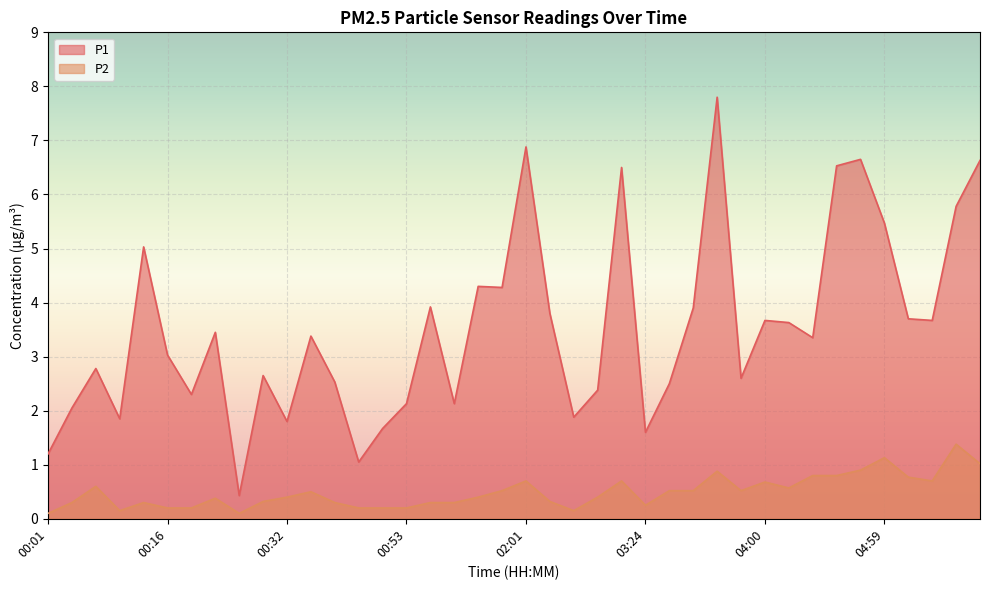

True or false: P2 and P1 intersect in this chart.

False